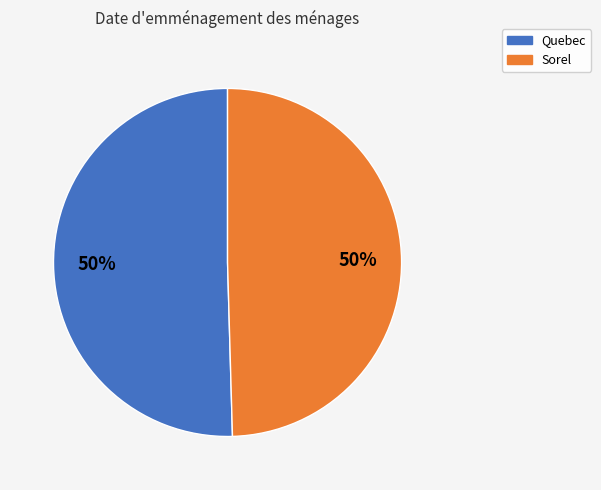

Do Sorel and Quebec together represent more than half of the pie?

Yes